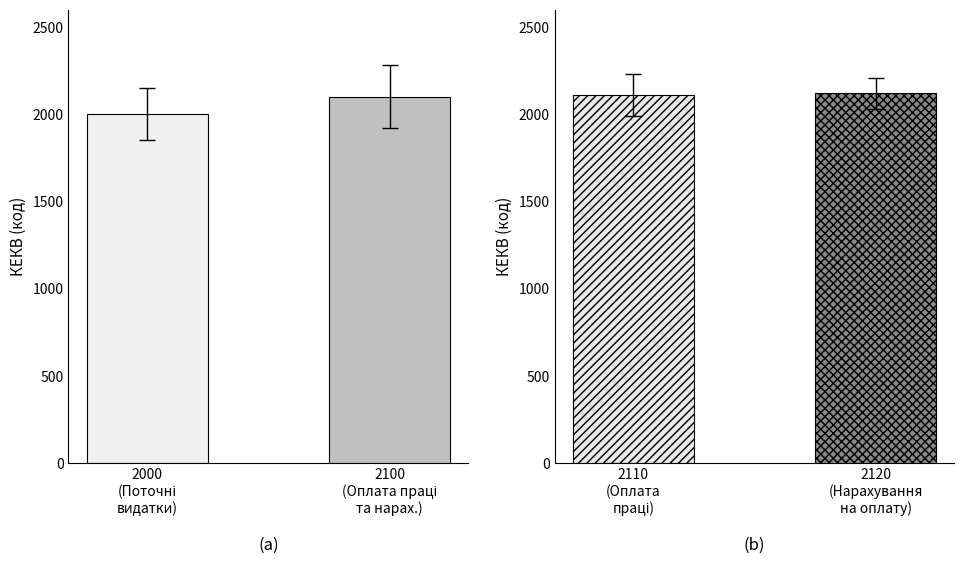

Which label corresponds to the largest value in the chart?

2100
(Оплата праці
та нарах.)